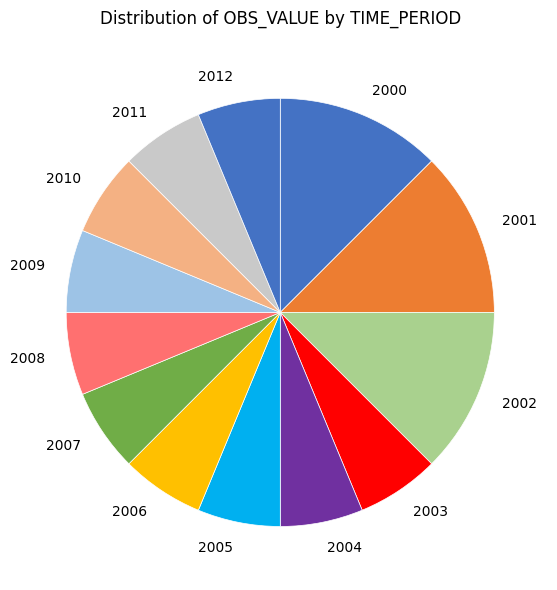

Do 2002 and 2012 together represent more than half of the pie?

No